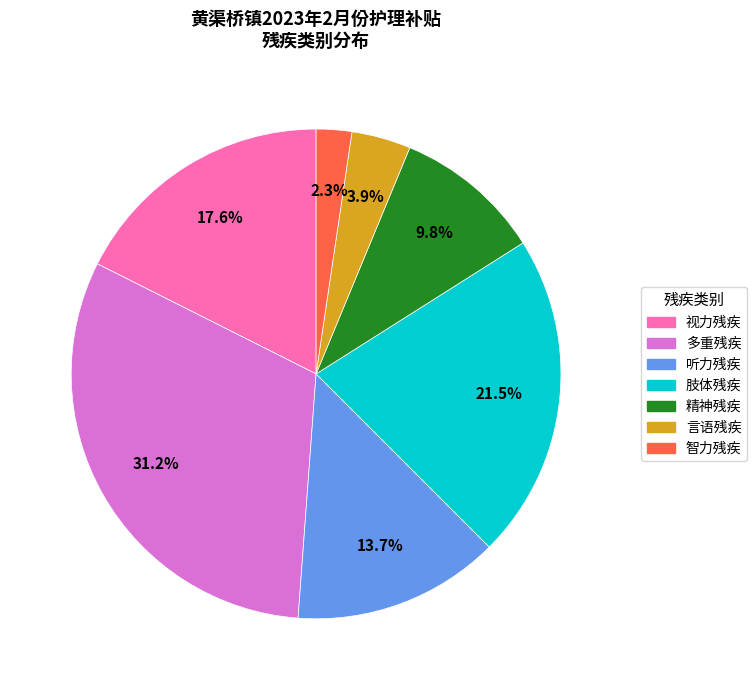

Is there a majority slice in this chart?

No